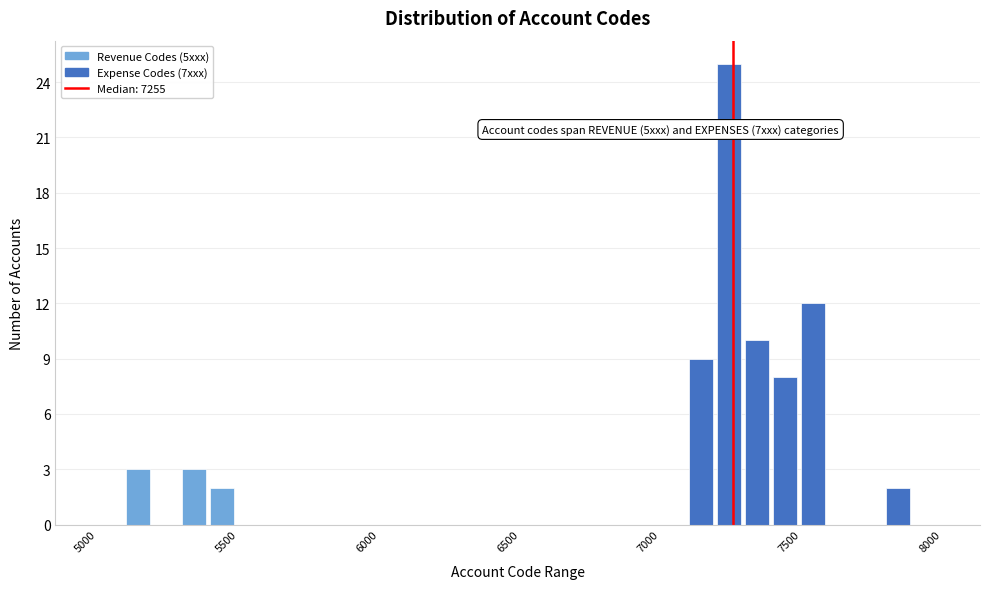

Read against the x-axis, roughly where is the centre of the tallest bar?

7250